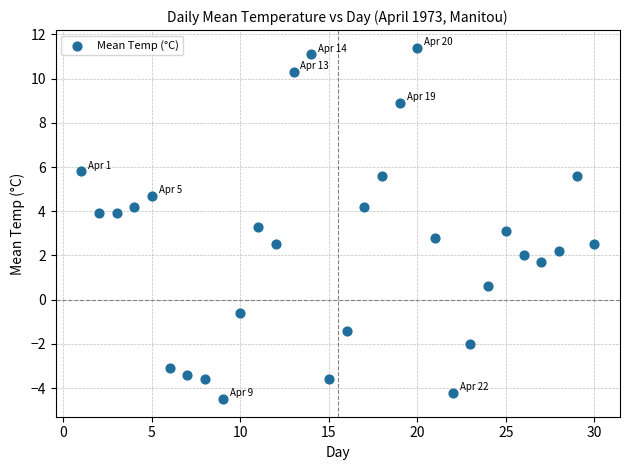

What is the range of X values (max minus min)?

29.0